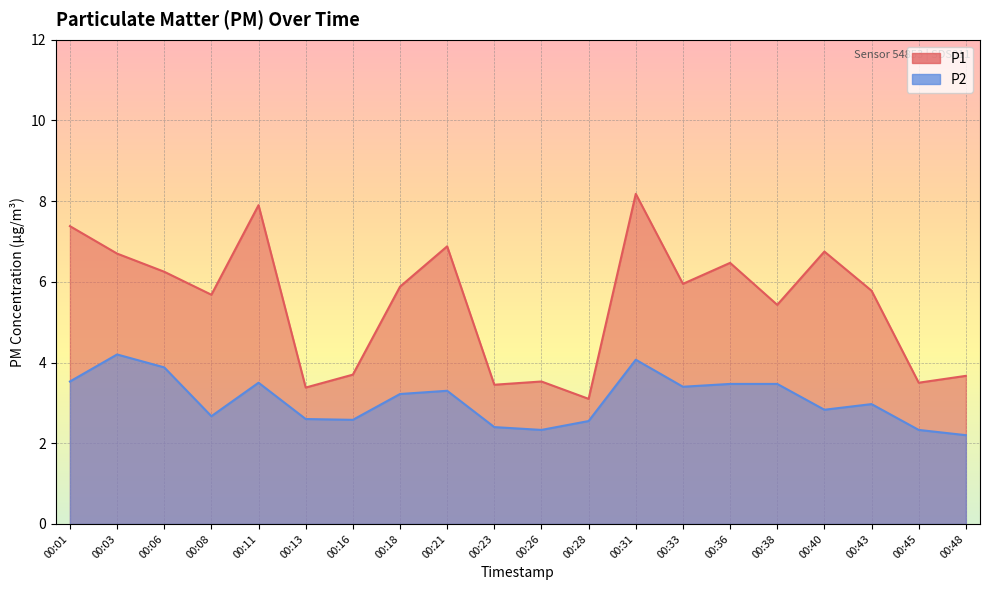

How many data points in P2 are above 3?

10